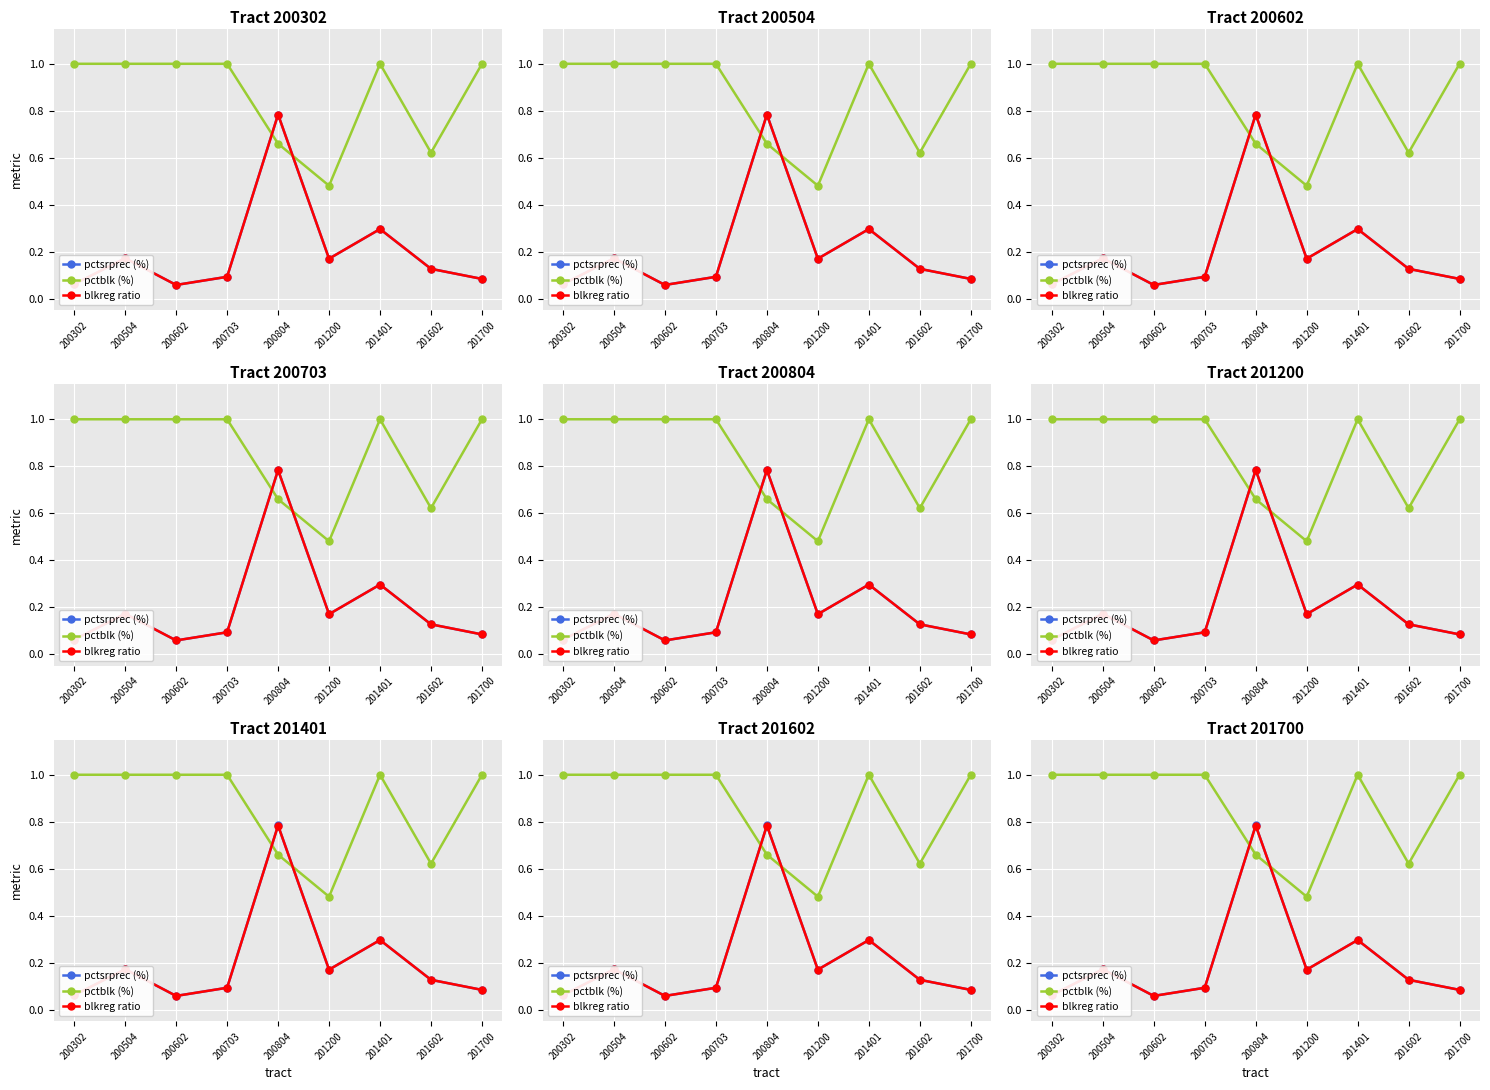

Reading left to right, extract all data points from this chart.

pctsrprec (%): 200302=0.1	200504=0.2	200602=0.1	200703=0.1	200804=0.8	201200=0.2	201401=0.3	201602=0.1	201700=0.1
pctblk (%): 200302=1.0	200504=1.0	200602=1.0	200703=1.0	200804=0.7	201200=0.5	201401=1.0	201602=0.6	201700=1.0
blkreg ratio: 200302=0.1	200504=0.2	200602=0.1	200703=0.1	200804=0.8	201200=0.2	201401=0.3	201602=0.1	201700=0.1